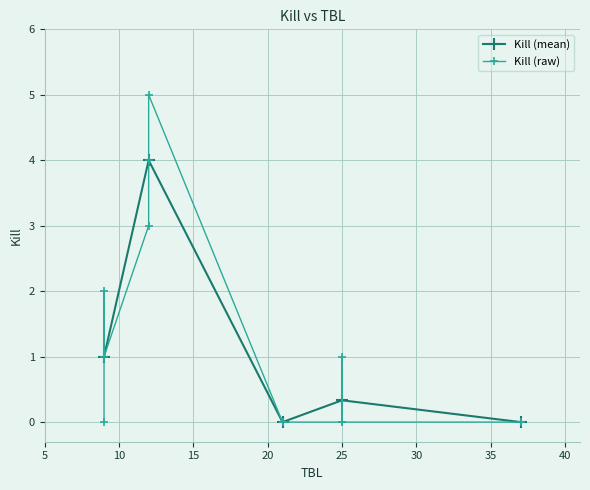

Which label corresponds to the smallest value in the chart?

9